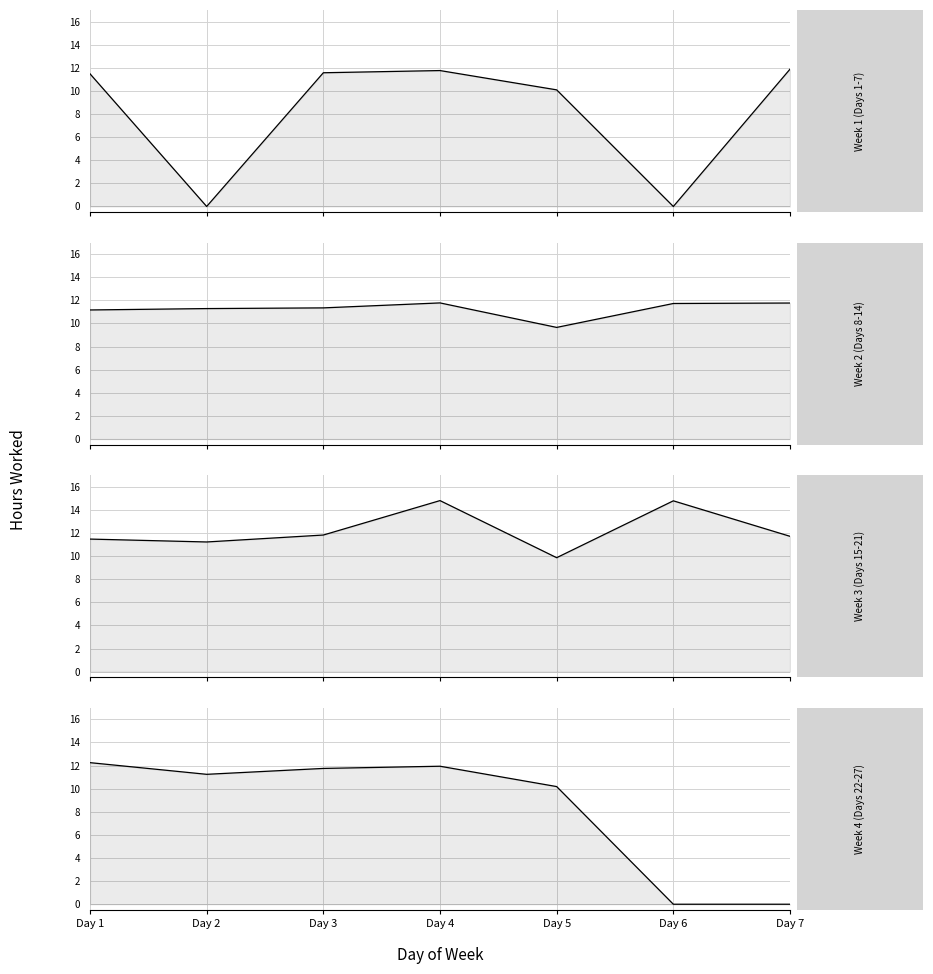

At which category does Week 3 (Days 15-21) reach its first local peak?

Day 4